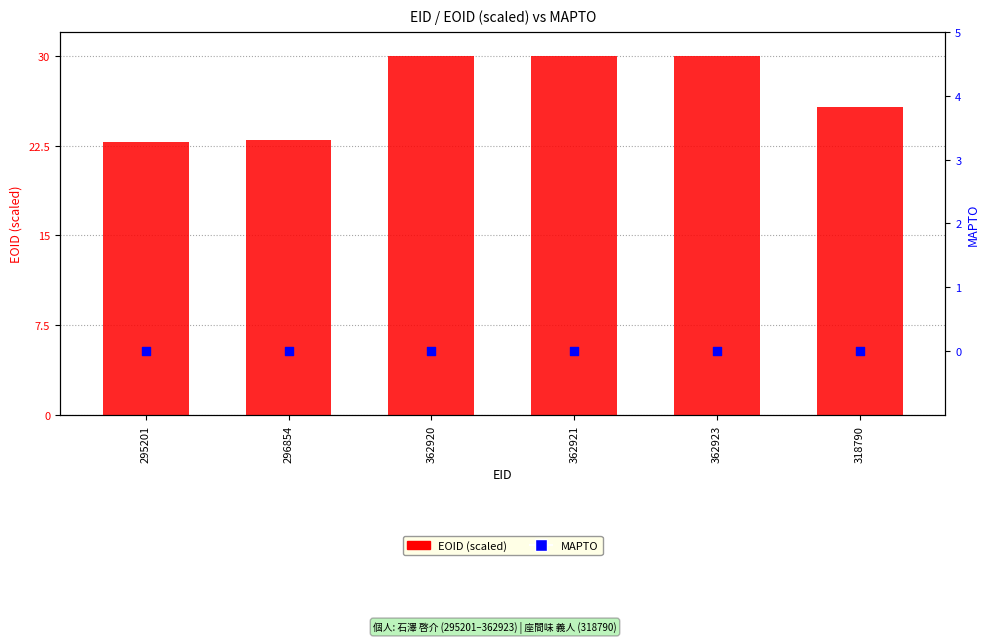

At how many categories does at least one series exceed 4?

6